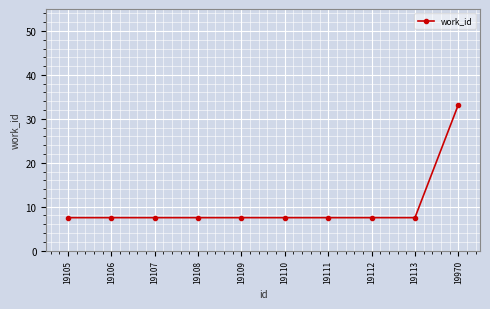

What is the value of the 9th point from the left?

7.5